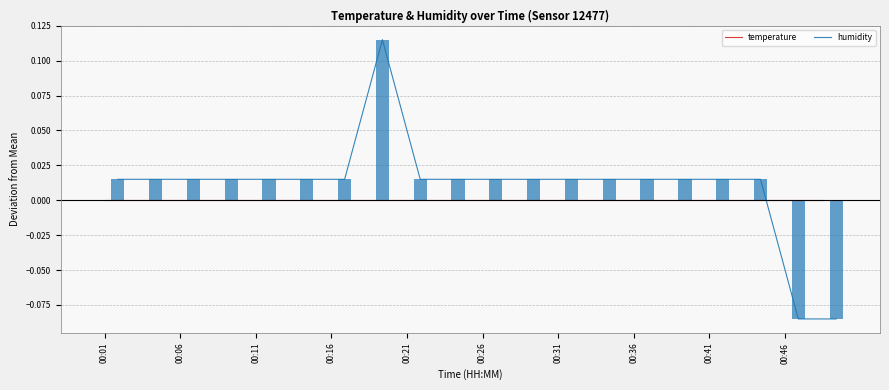

Count the number of data series in this chart.

2